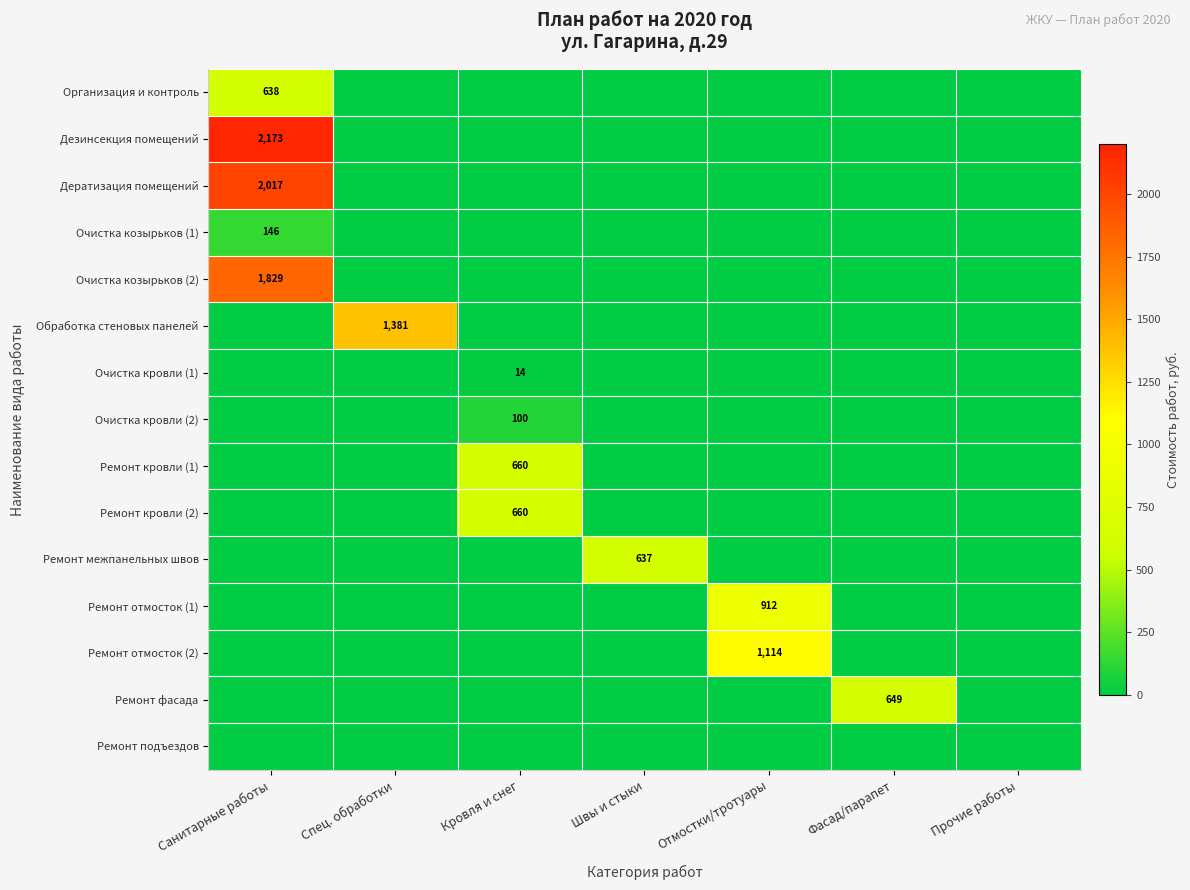

Which series has the largest range (max minus min)?

Дезинсекция помещений